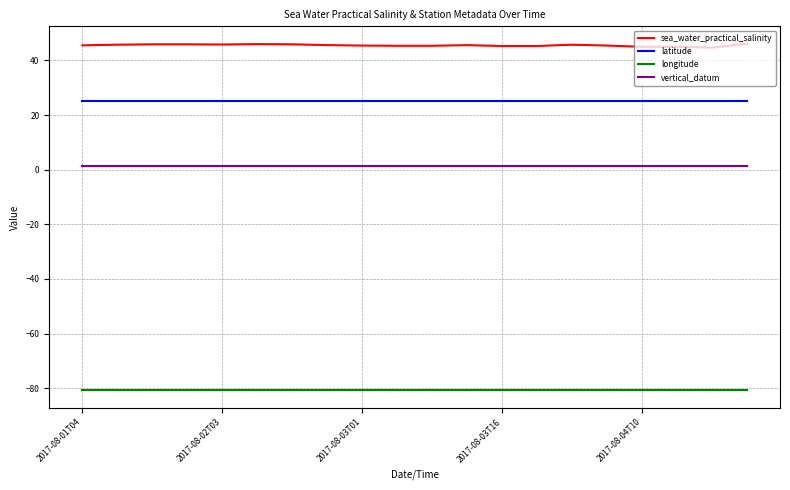

List the series in order of their overall mean, highest first.

sea_water_practical_salinity, latitude, vertical_datum, longitude